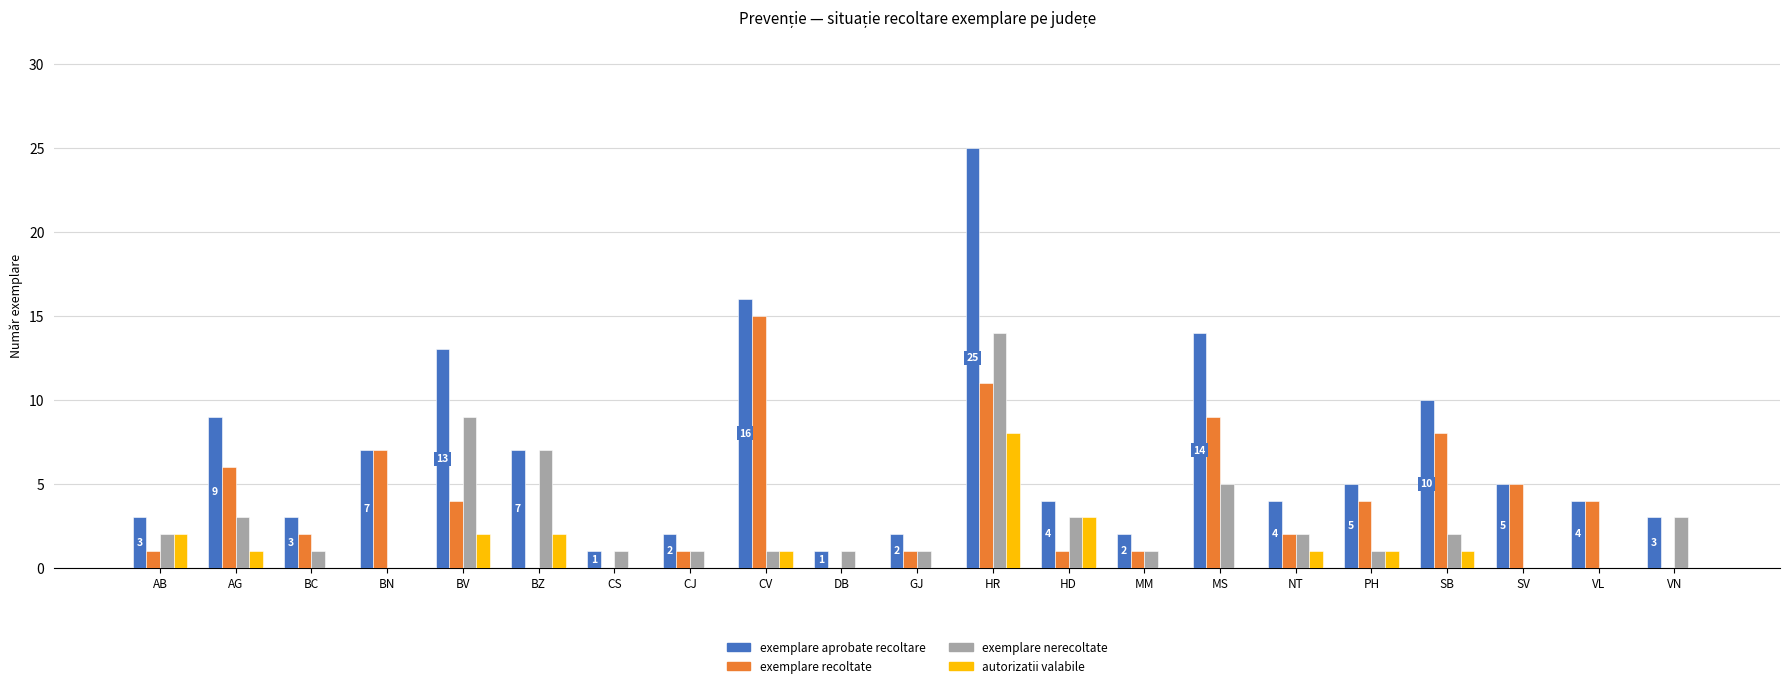

What is the approximate value of exemplare aprobate recoltare at AG?

9